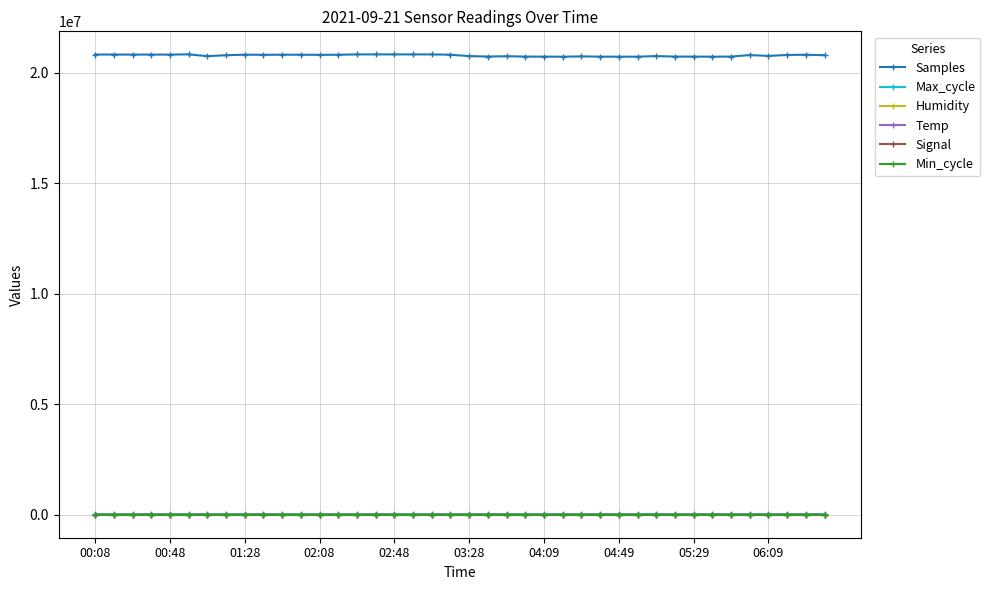

What is the maximum value for Samples?

20835236.0